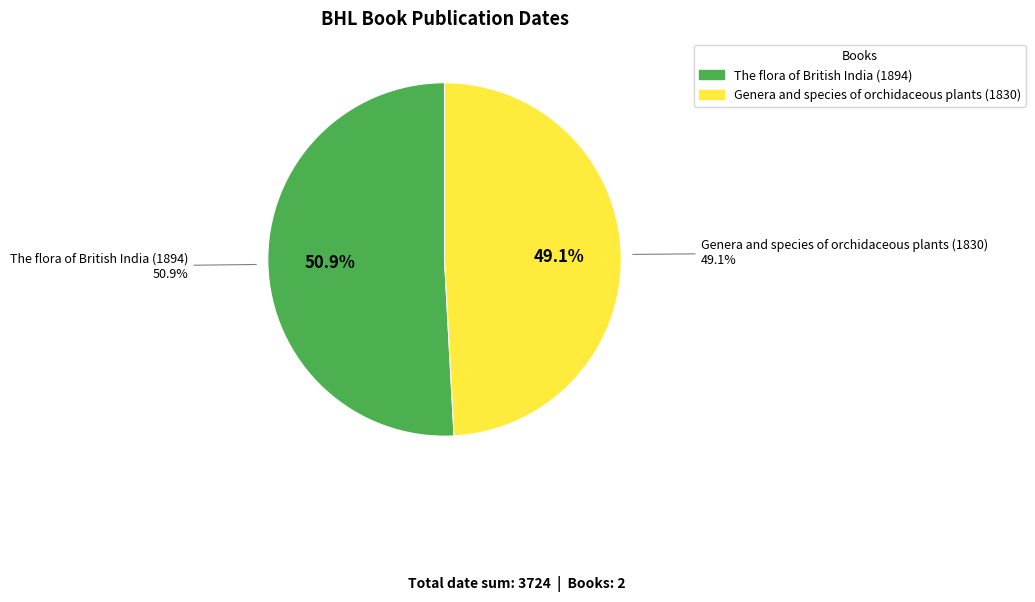

How much of the chart is everything except Genera and species of orchidaceous plants (1830)?

50.9%